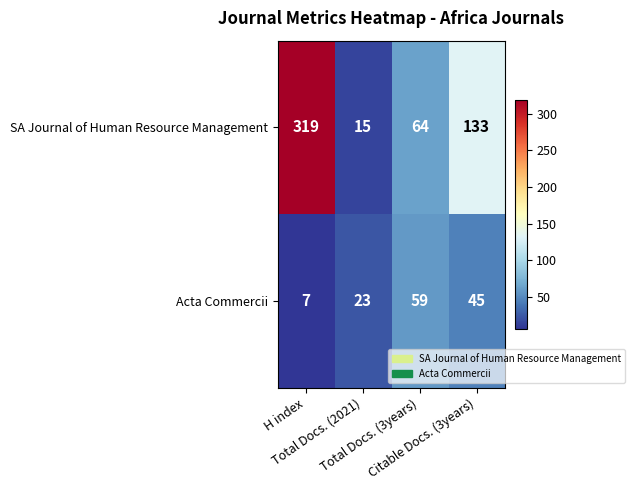

What is the total value across all series at Citable Docs. (3years)?

178